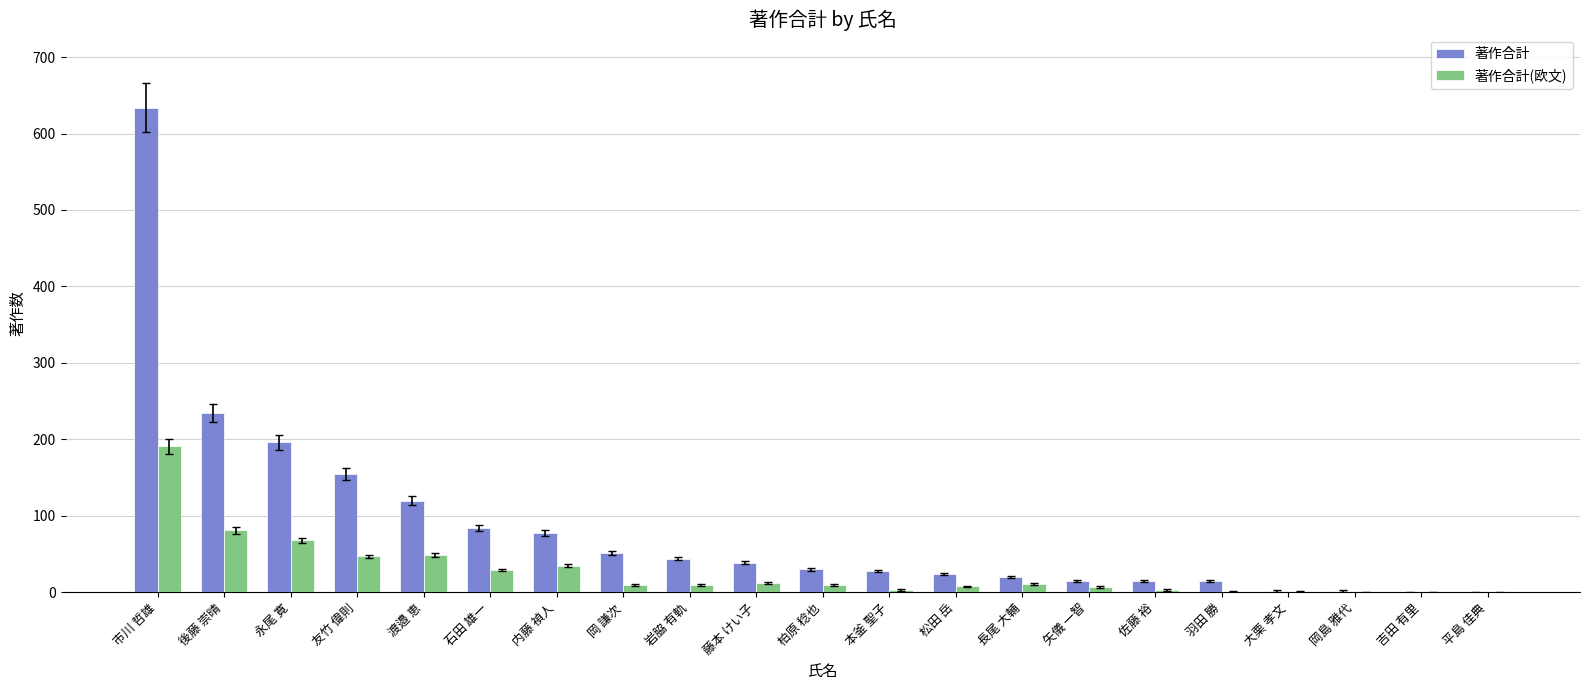

Between 内藤 禎人 and 松田 岳, which series saw the biggest shift?

著作合計